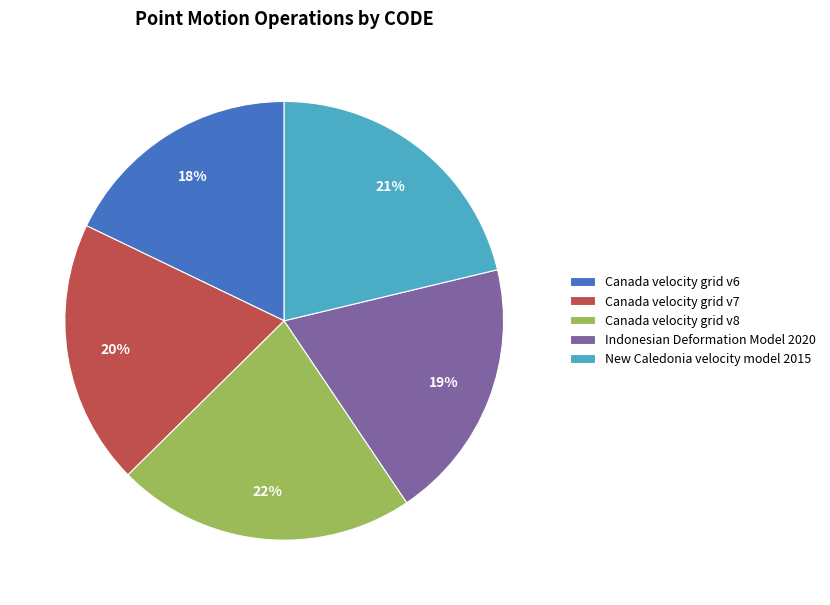

To the nearest percent, what is the average slice percentage?

20%